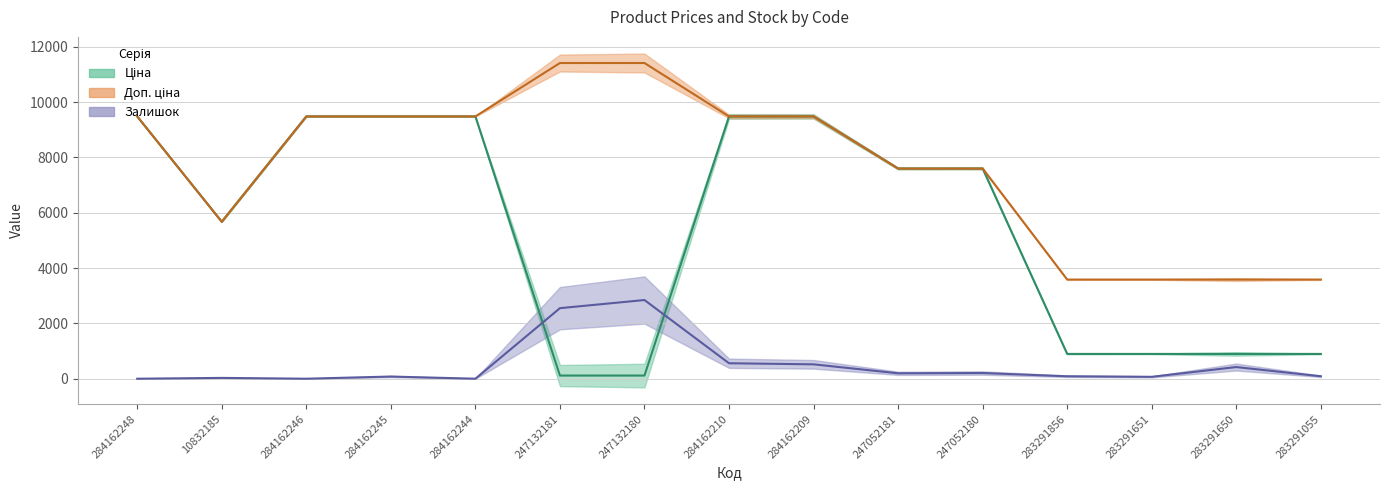

Count the number of categories in the chart.

15